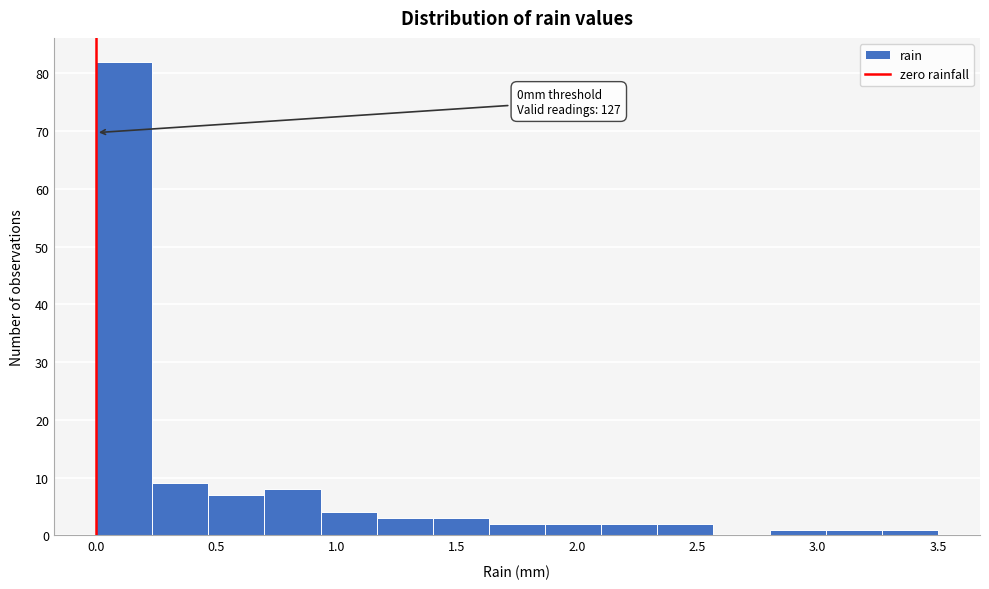

Which range on the x-axis has the tallest bar?

0.00 to 0.25